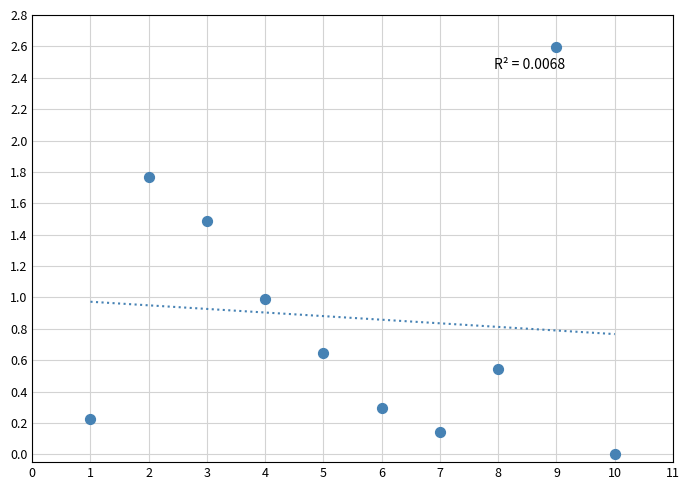

What is the range of Y values (max minus min)?

2.6